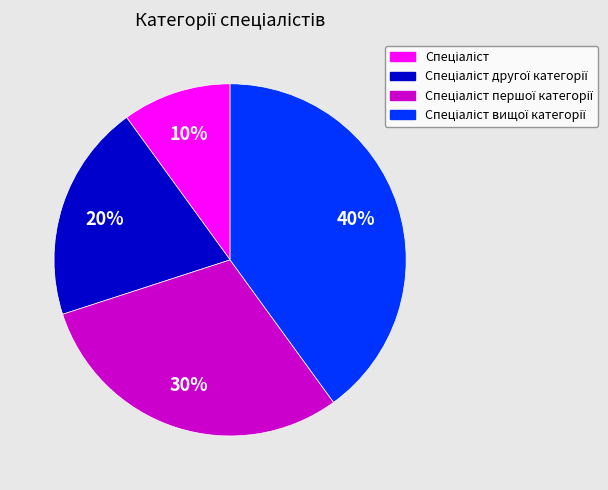

Is there a majority slice in this chart?

No